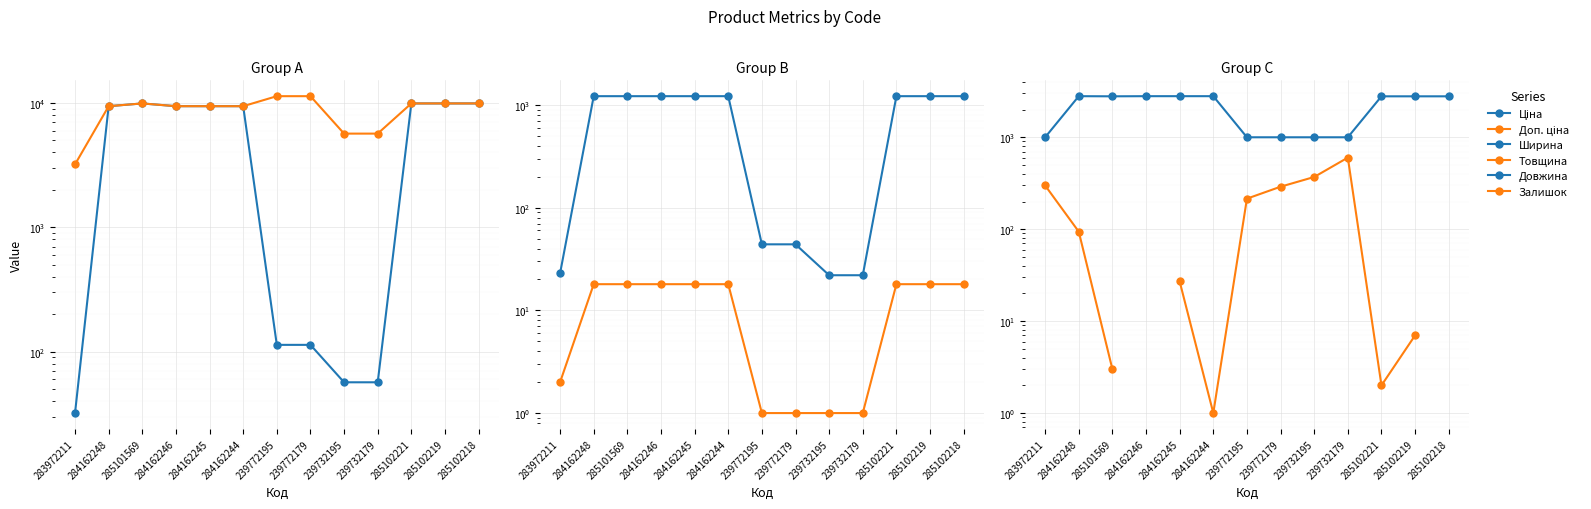

Is this an area chart (filled region under the line)?

No